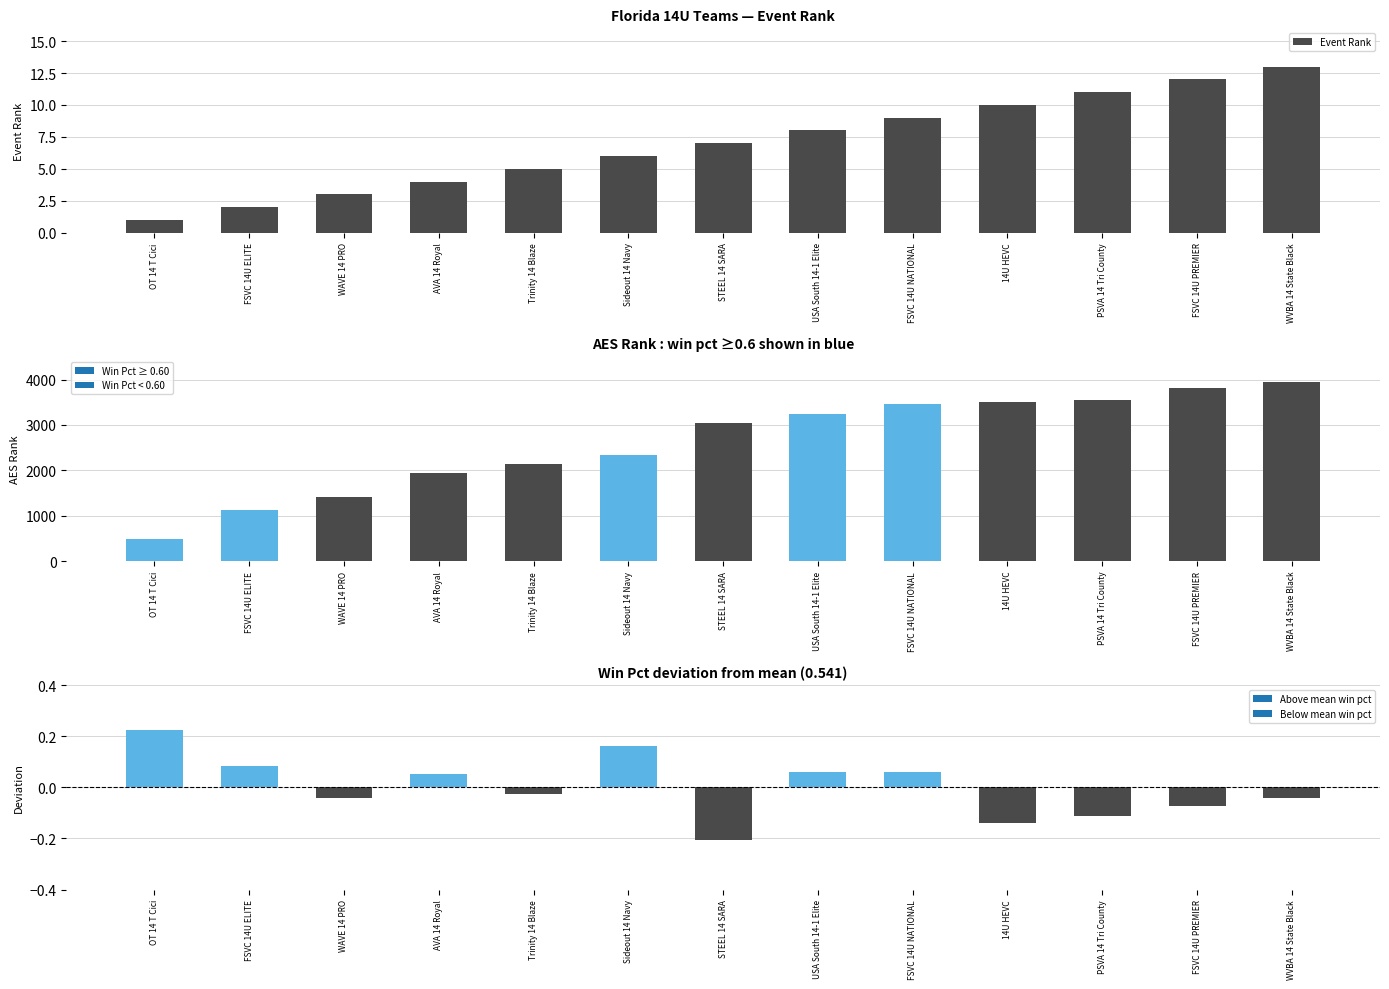

Rank the categories by value from lowest to highest.

OT 14 T Cici, FSVC 14U ELITE, WAVE 14 PRO, AVA 14 Royal, Trinity 14 Blaze, Sideout 14 Navy, STEEL 14 SARA, USA South 14-1 Elite, FSVC 14U NATIONAL, 14U HEVC, PSVA 14 Tri County, FSVC 14U PREMIER, WVBA 14 State Black